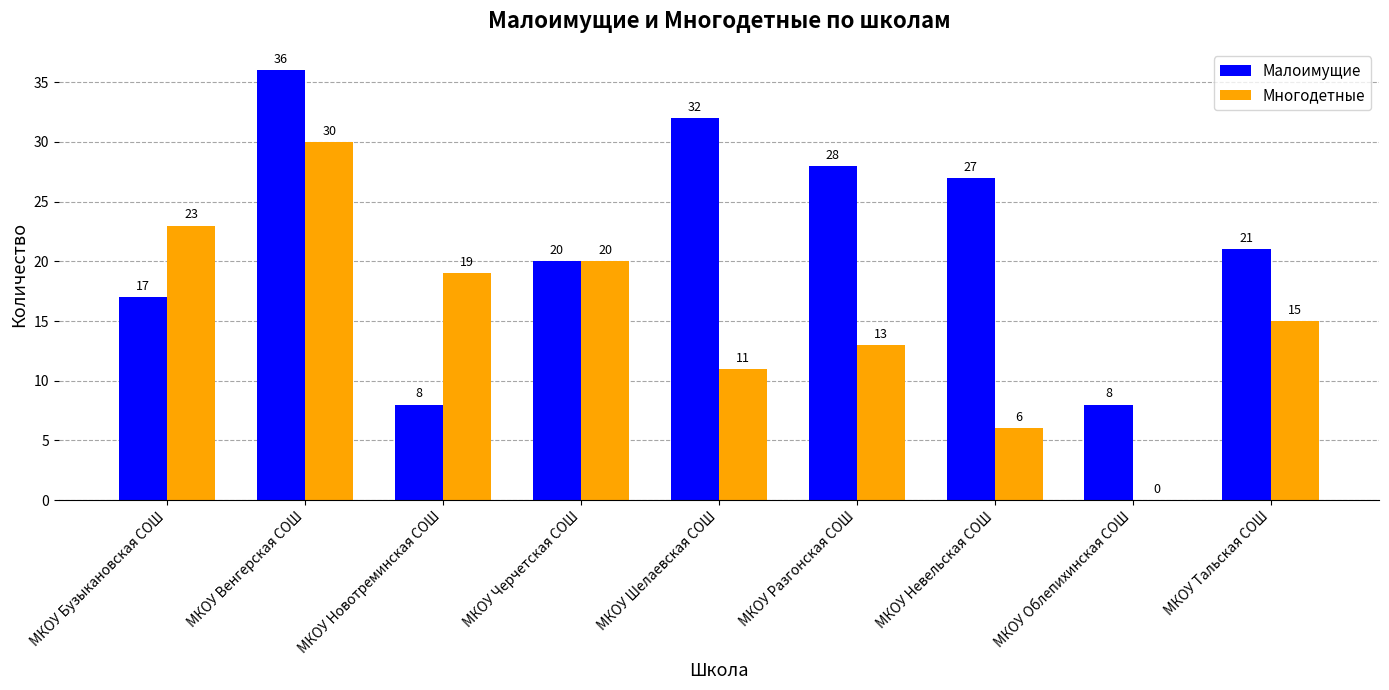

Which series has the largest total across all categories?

Малоимущие